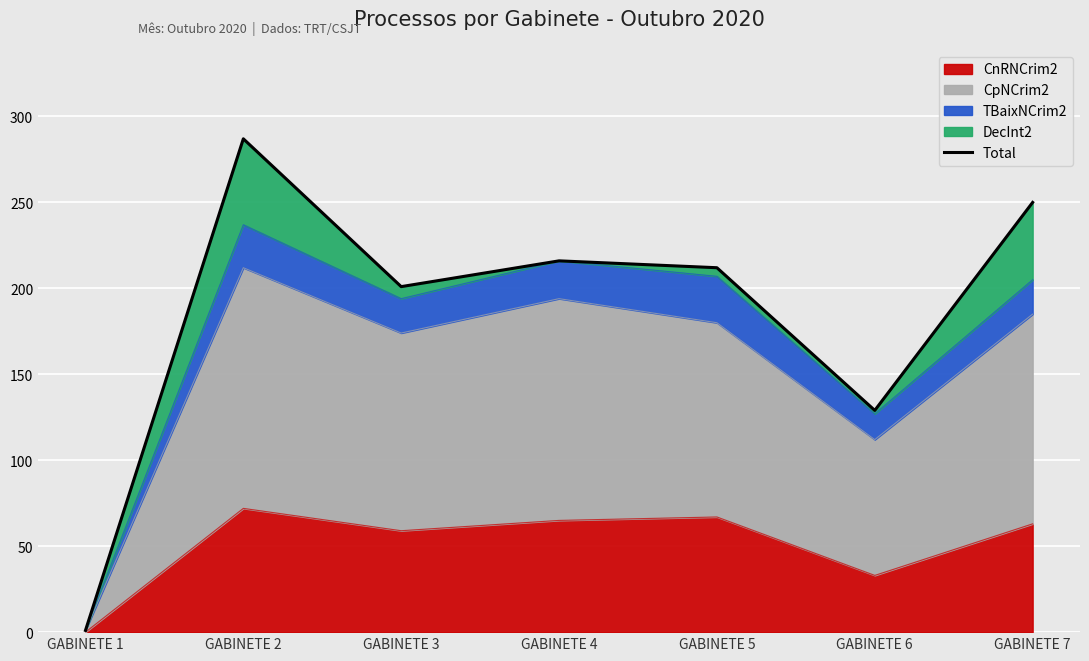

How many lines are shown in the chart?

1